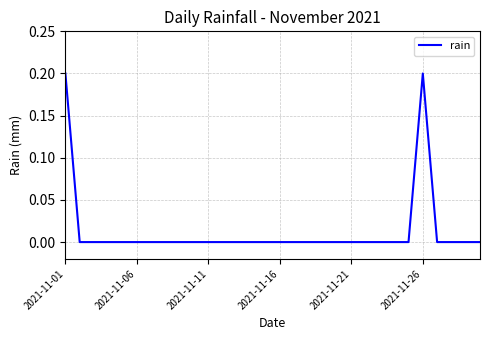

How many lines are shown in the chart?

1